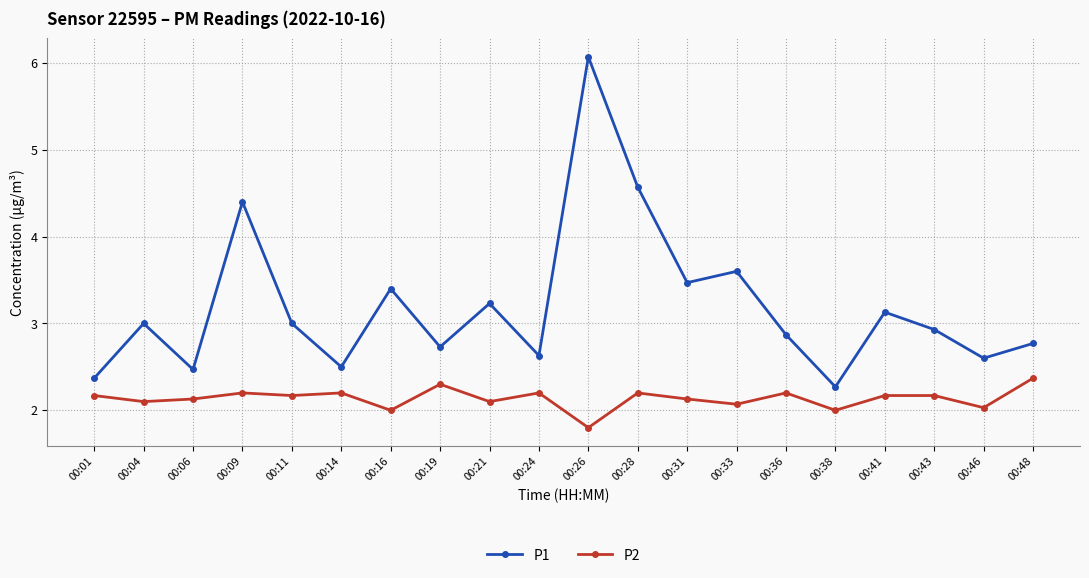

True or false: P2 and P1 cross at least once.

False